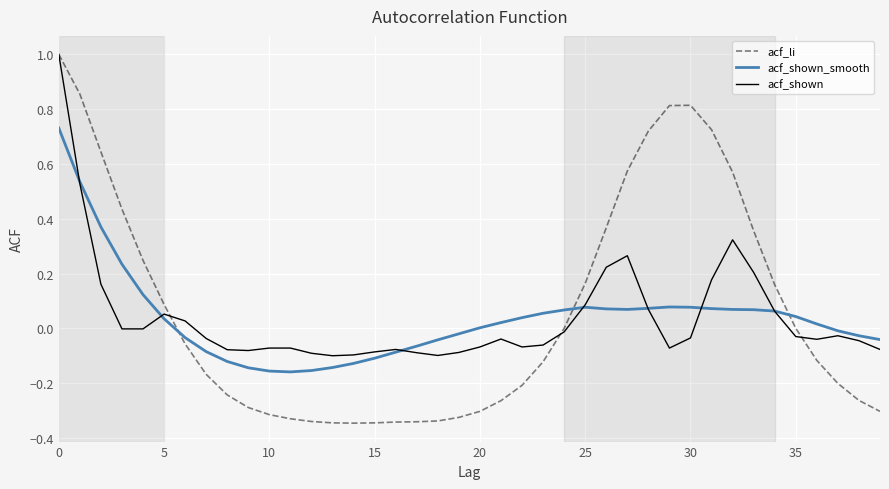

Which series has the widest spread of values?

acf_li